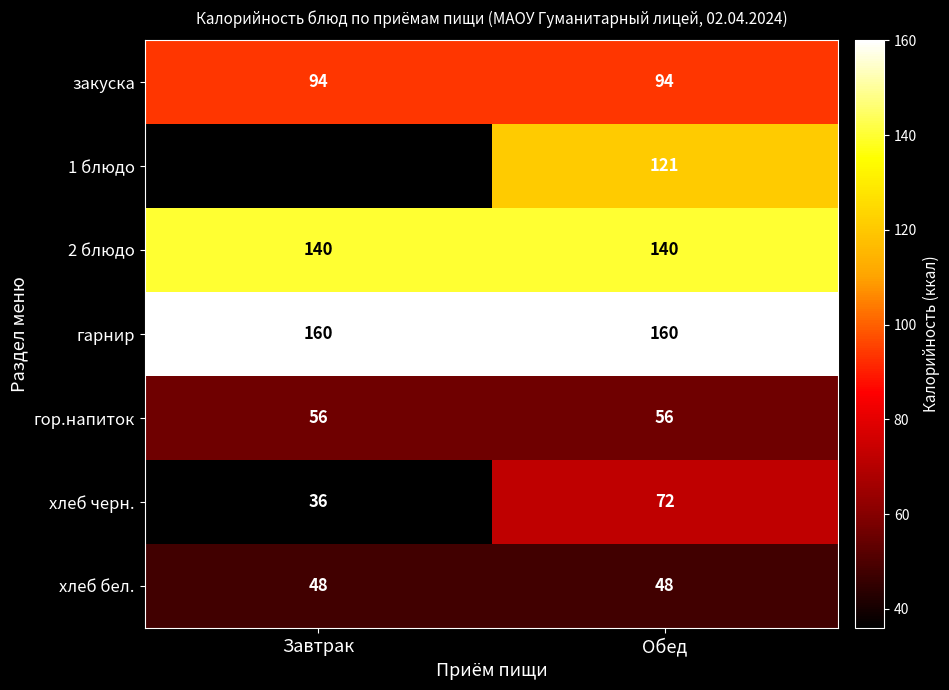

What is the sum of the хлеб бел. values at Обед and Завтрак?

96